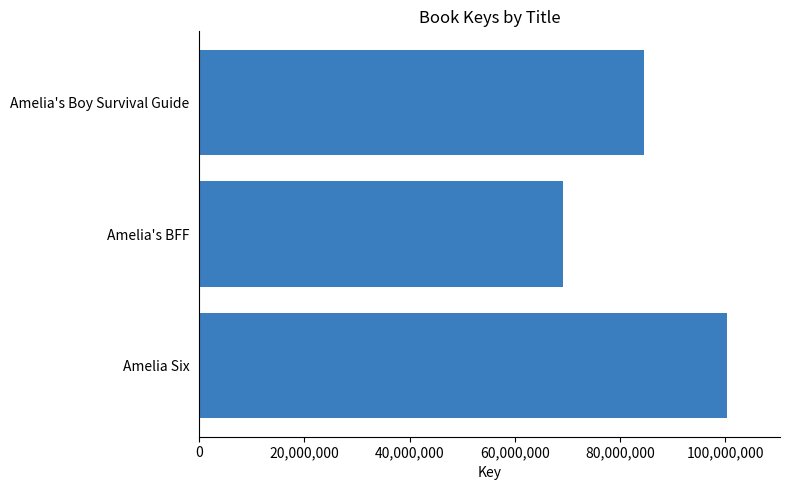

What is the sum of all values?

253968332